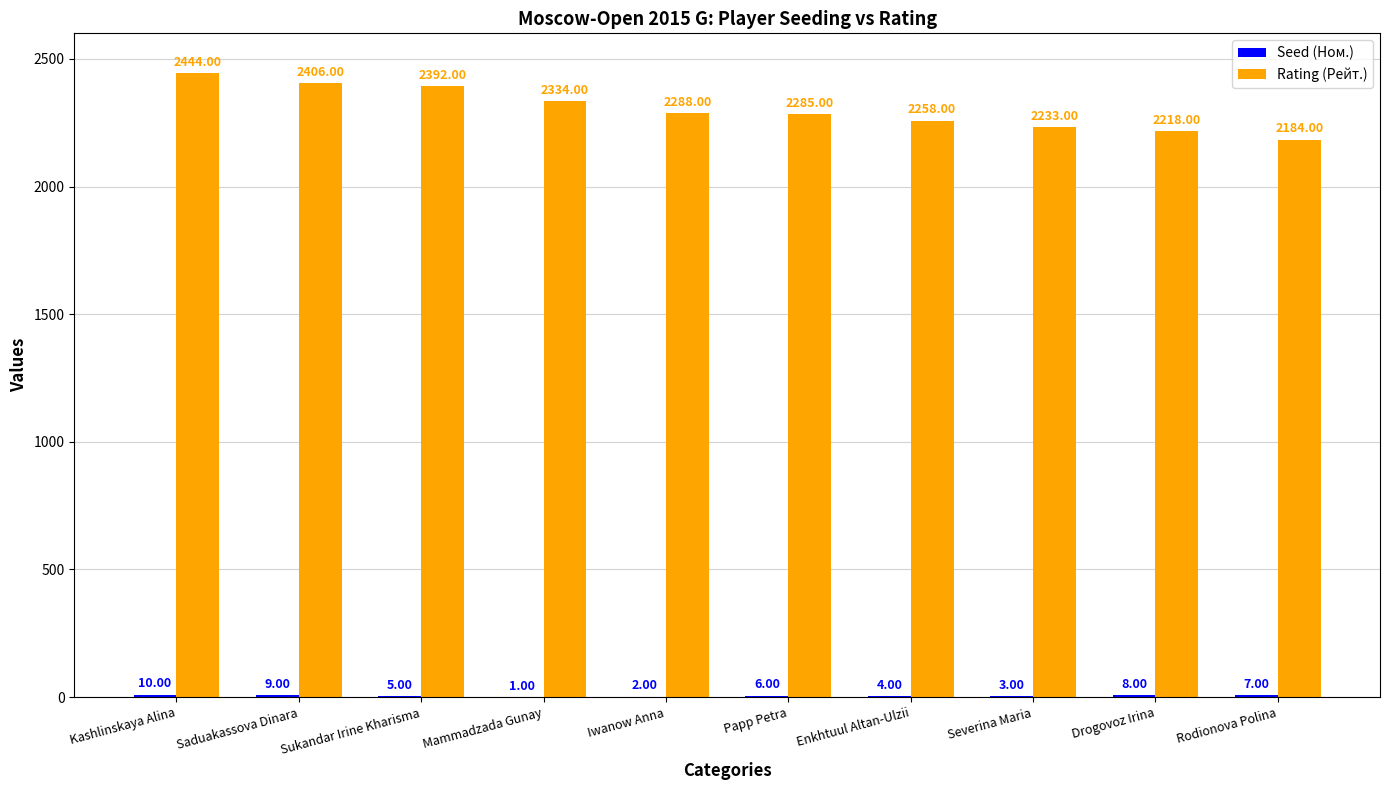

At which label does Rating (Рейт.) reach its peak?

Kashlinskaya Alina